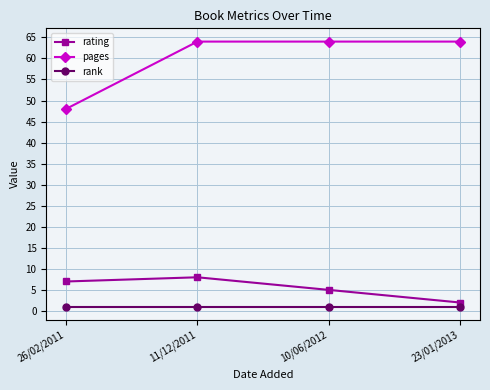

How many series are shown in this chart?

3